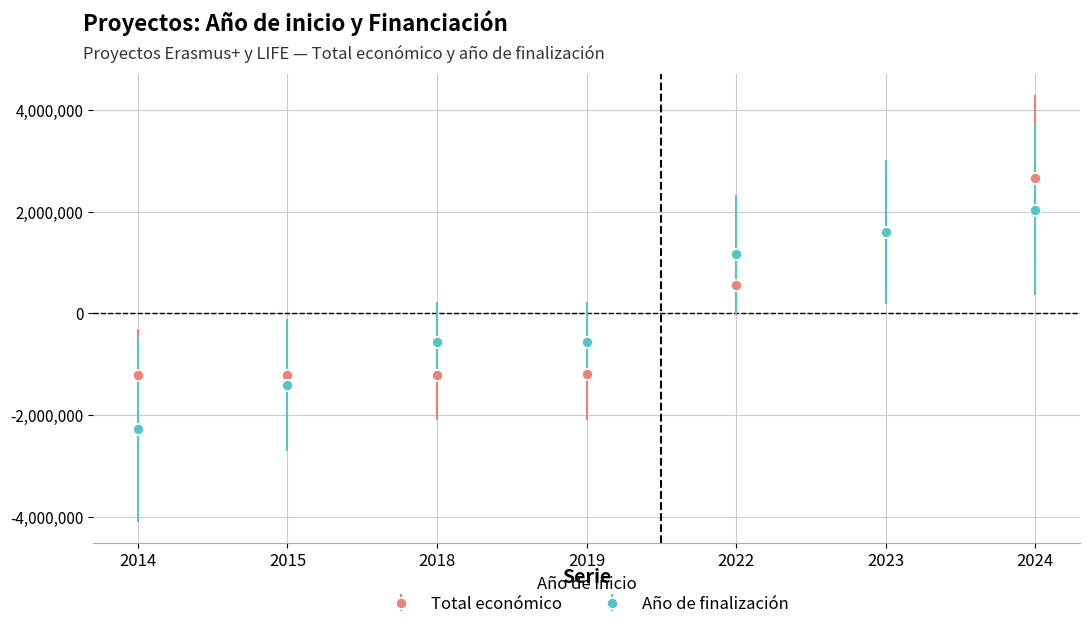

Count the number of categories in the chart.

7